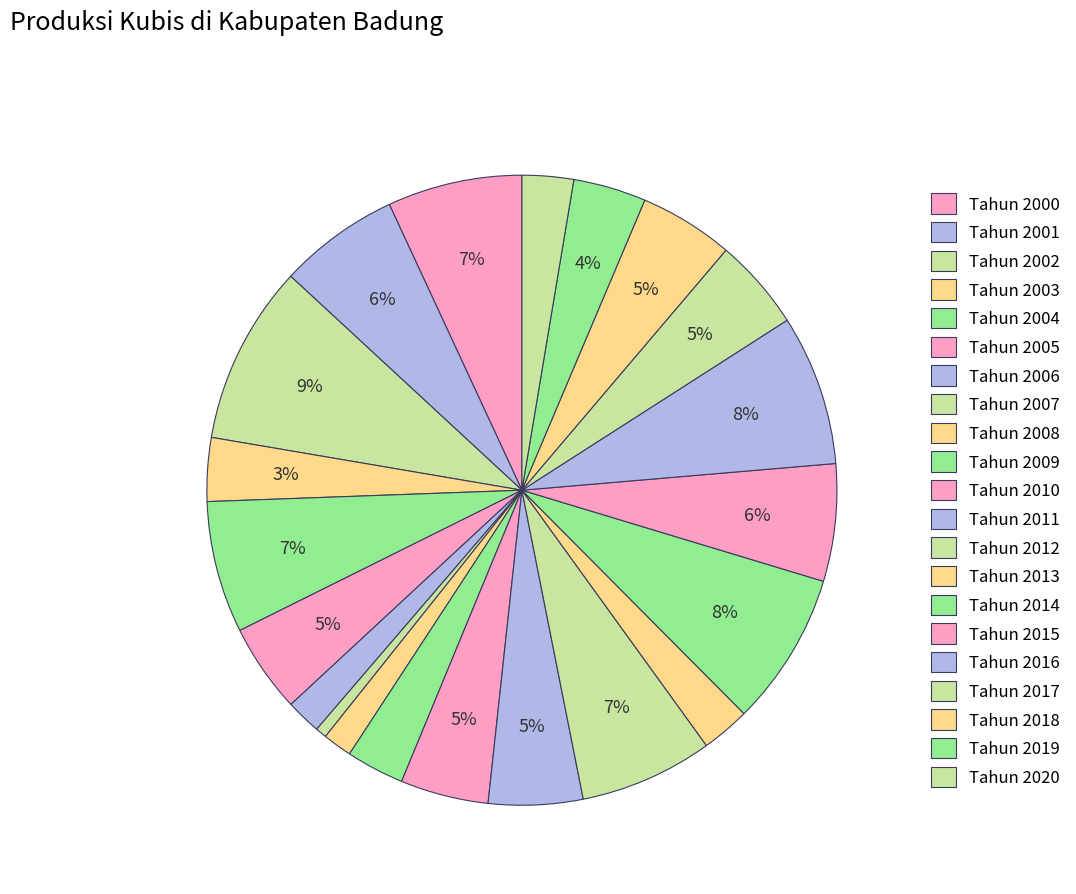

Is Tahun 2017 the majority of the pie?

No